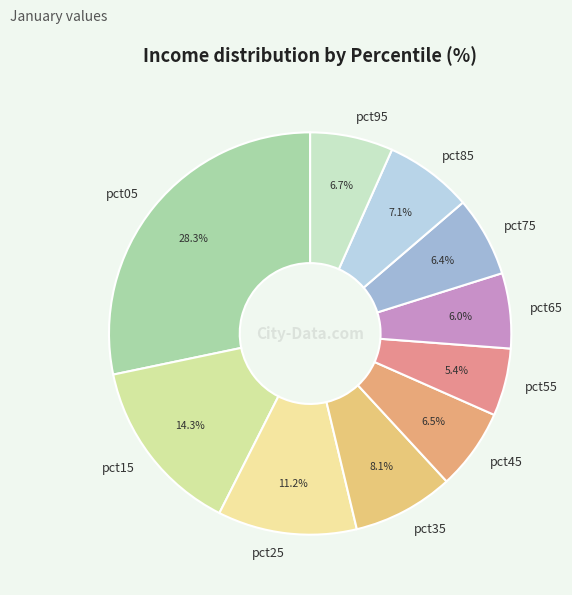

Count the number of slices in the pie.

10